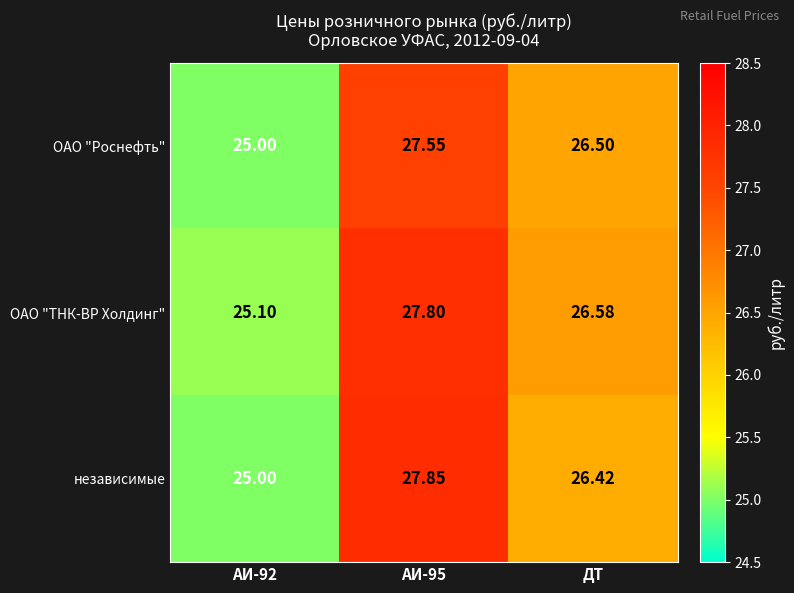

Which series has the largest total across all categories?

ОАО "ТНК-ВР Холдинг"